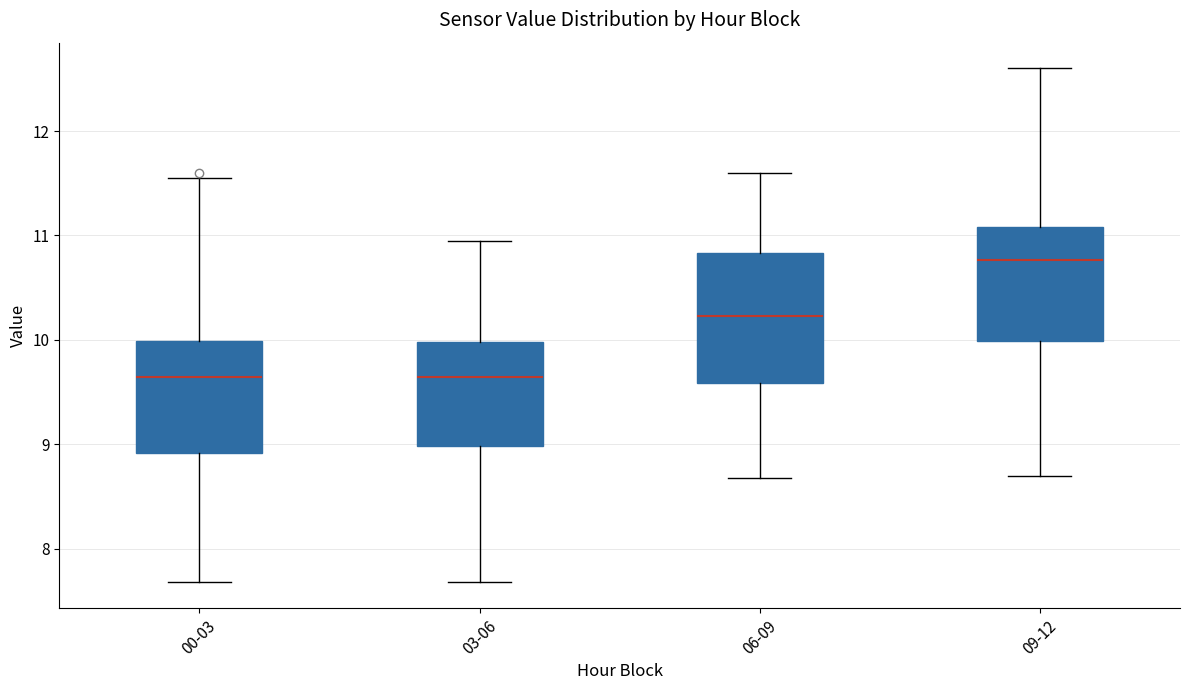

Which box has the highest median line?

09-12